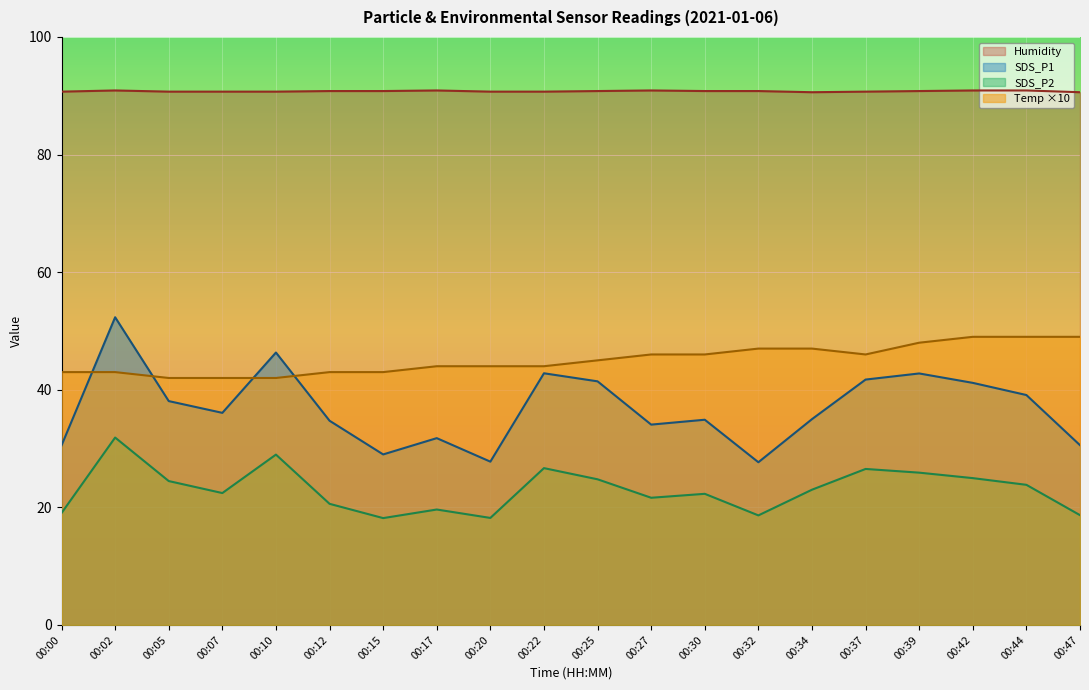

True or false: Humidity has a value of 147.8 at 00:39.

False